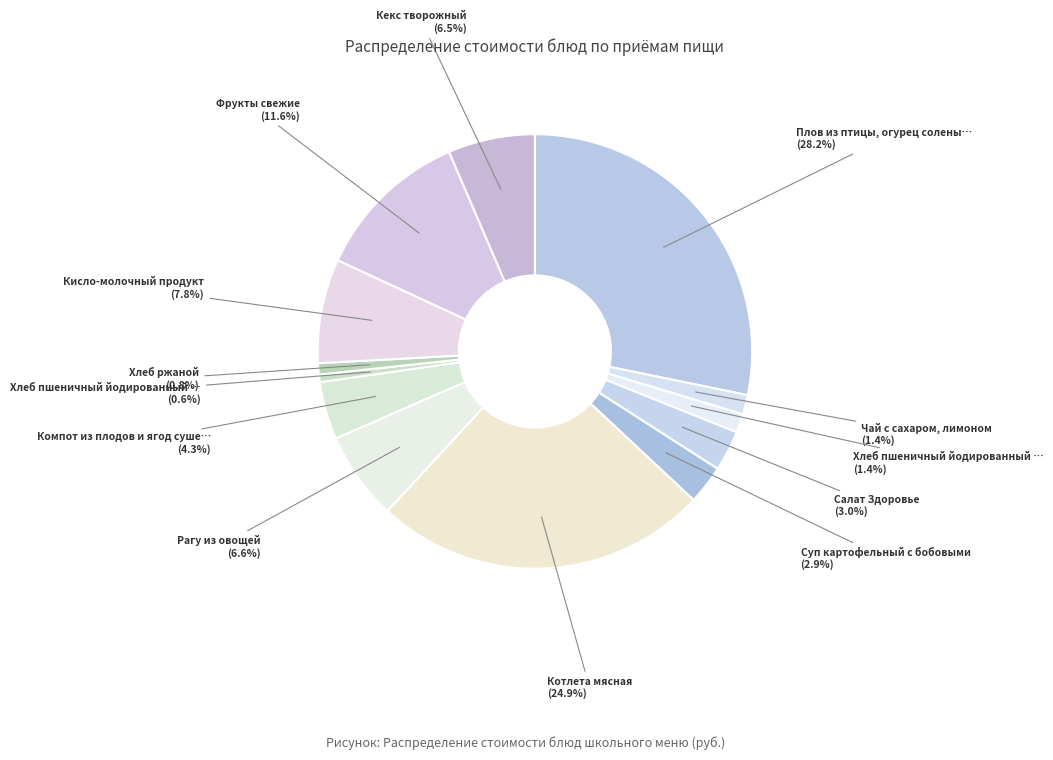

To the nearest percent, what is the difference between the largest and smallest slice percentages?

28%